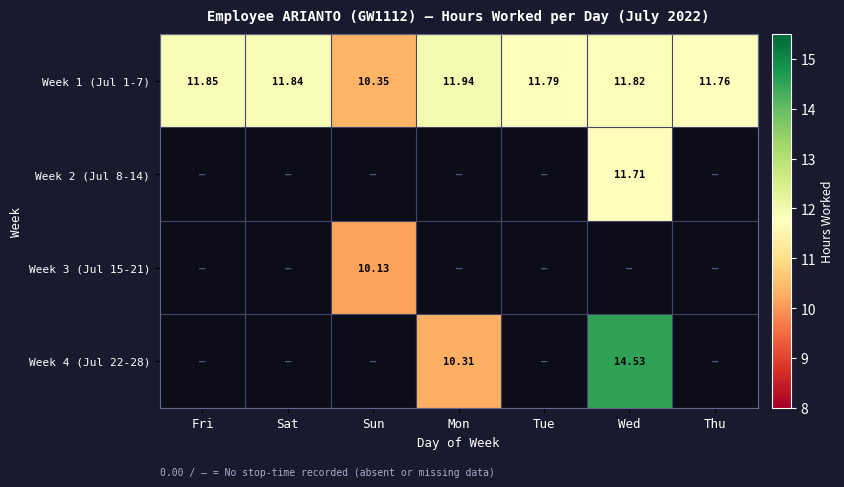

At which label does Week 1 (Jul 1-7) reach its peak?

Mon